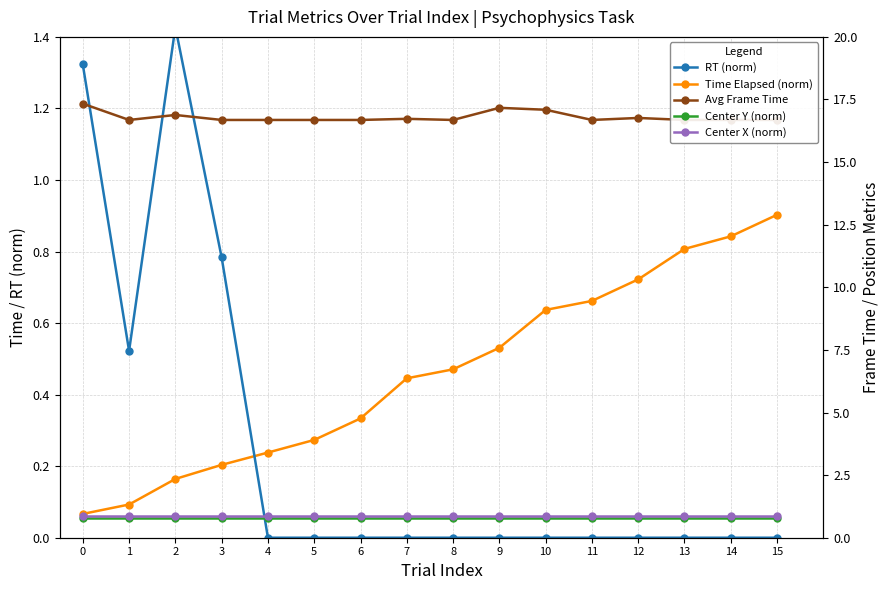

What is the average value of the RT (norm) series?

0.3